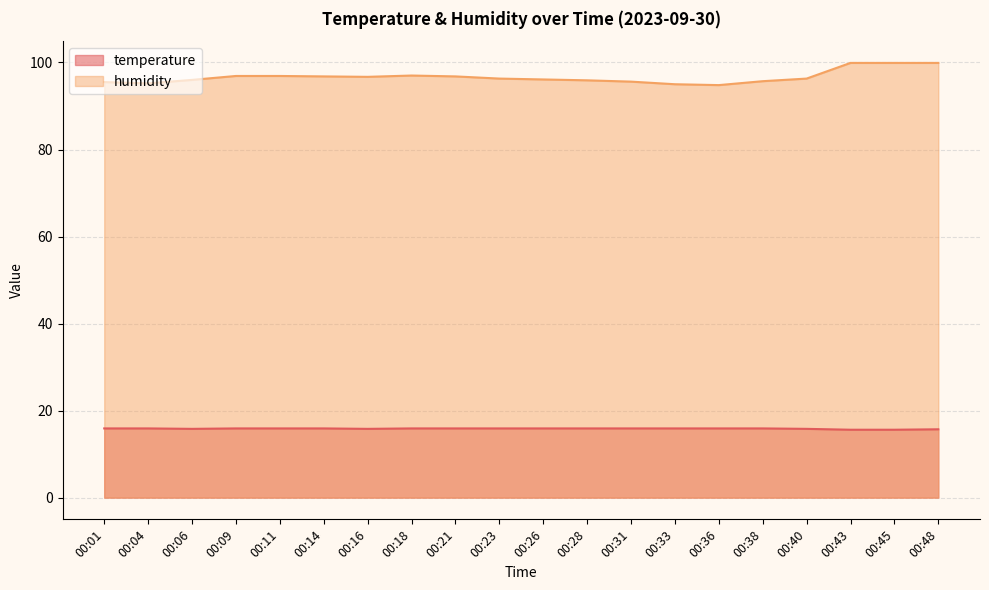

True or false: humidity has more than 1 interior local peaks.

False